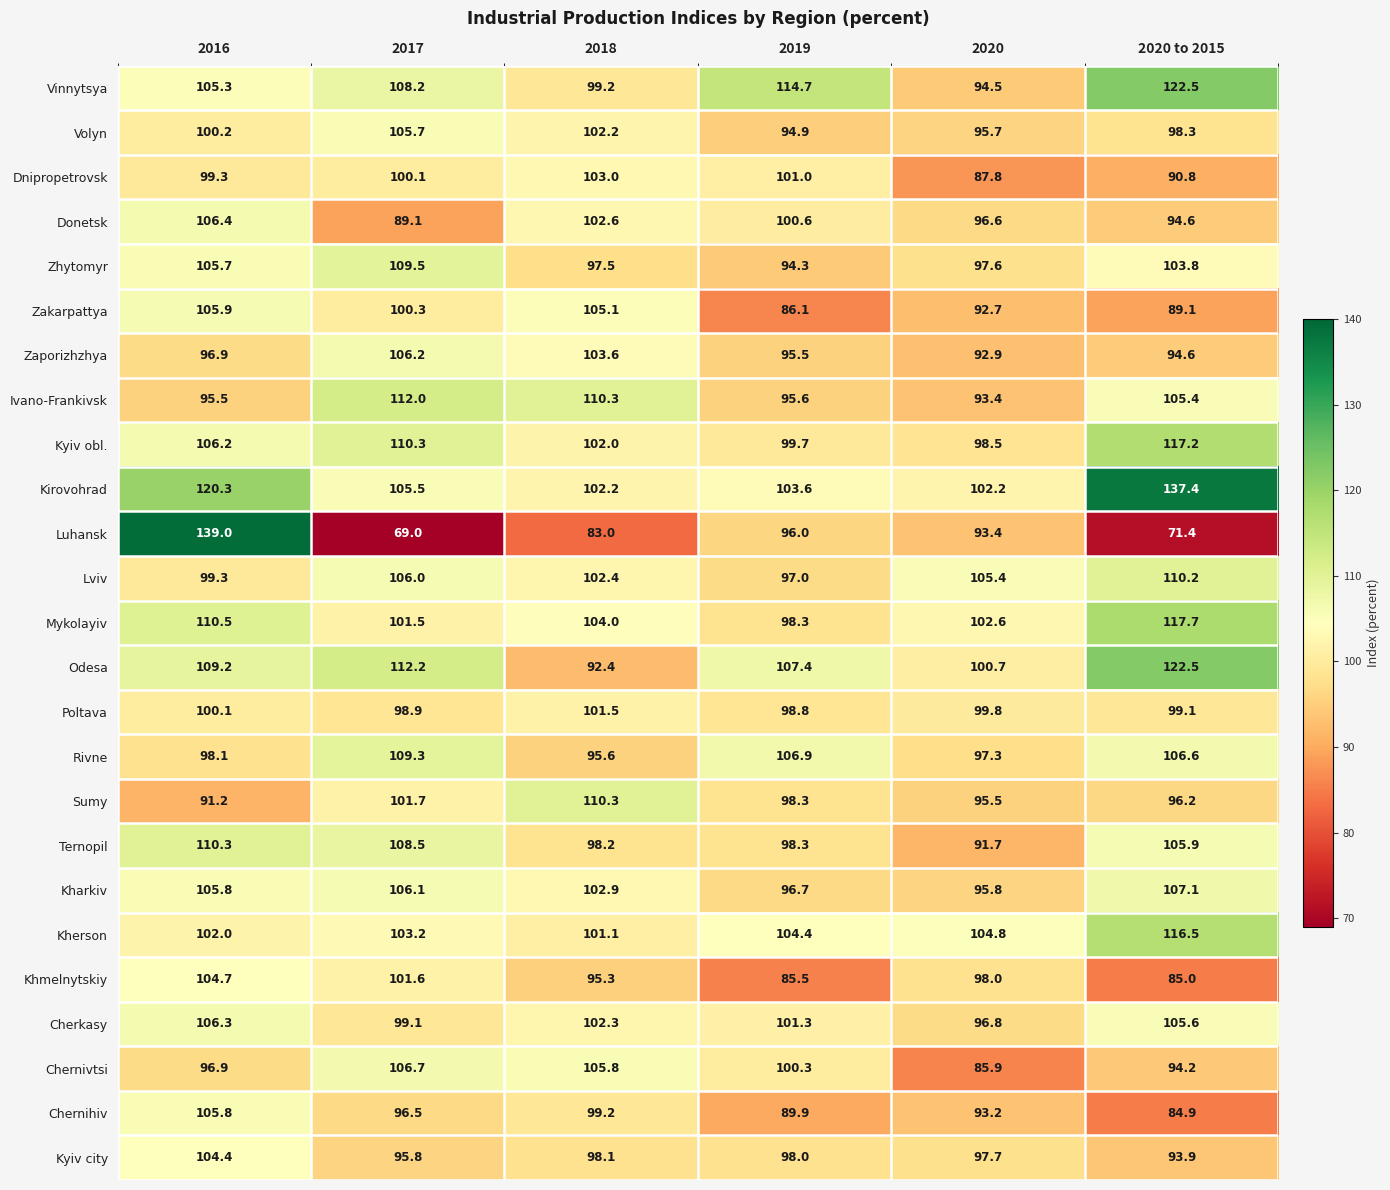

Which series changed the most between 2017 and 2020 to 2015?

Kirovohrad